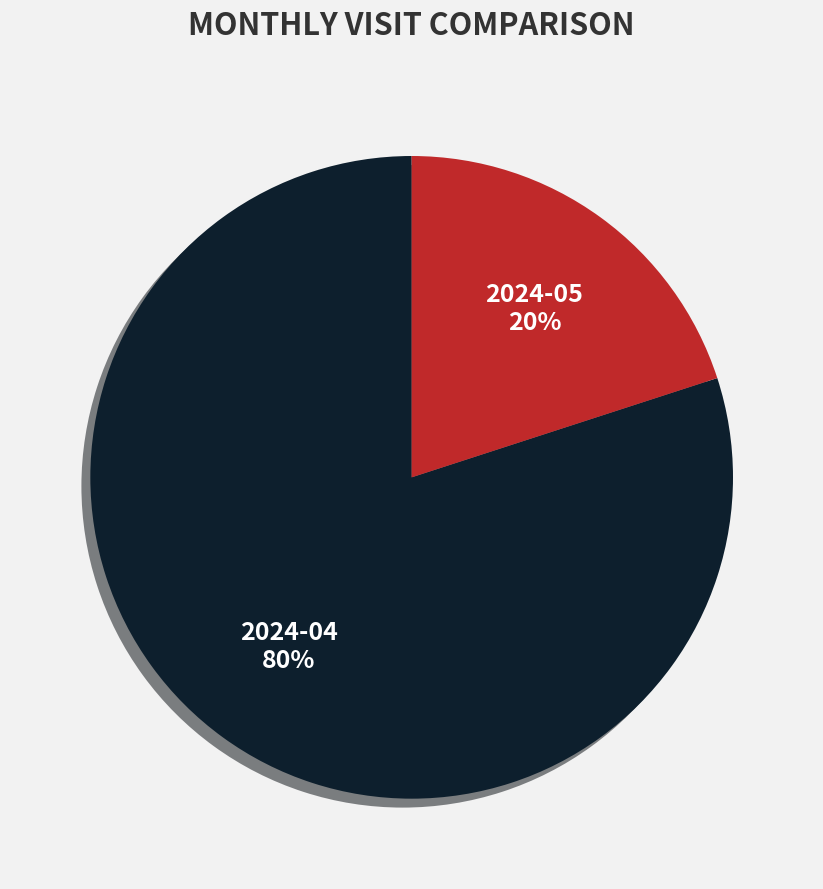

Is there a majority slice in this chart?

Yes